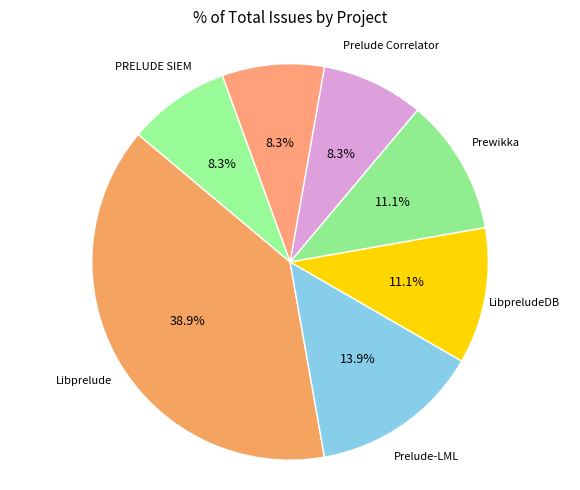

Which category has the smallest portion of the pie?

Prelude Correlator